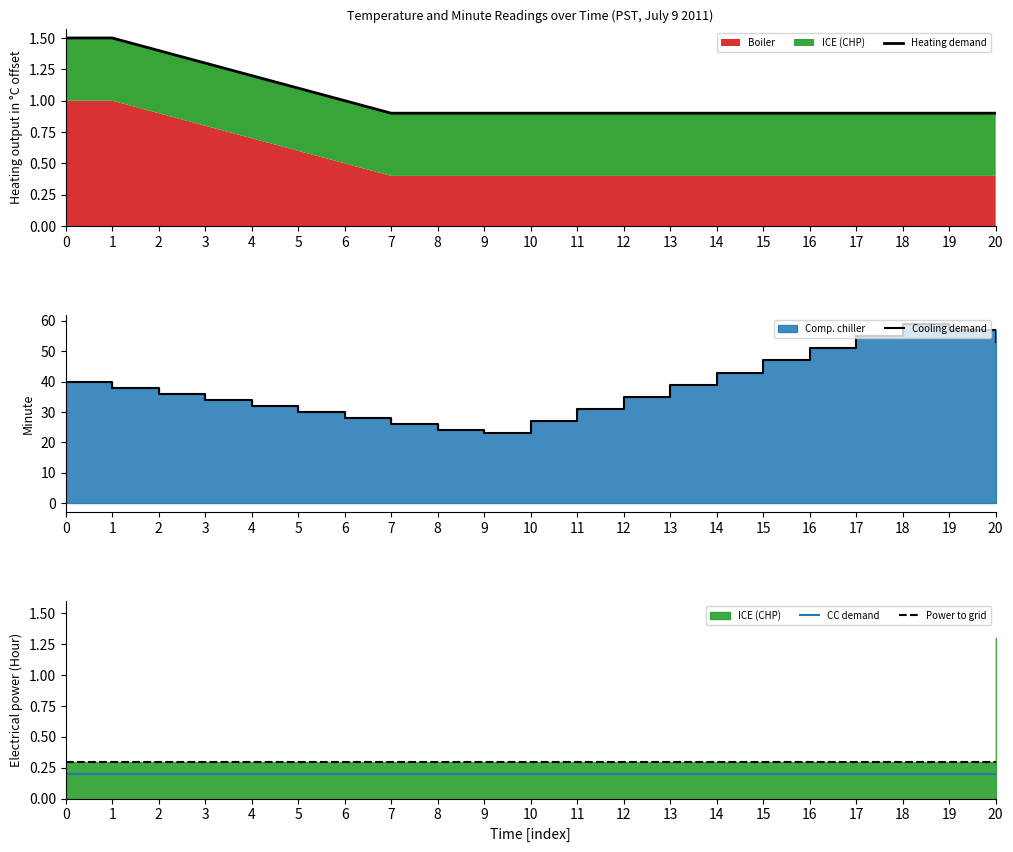

Is it true that CC demand equals 0.2 at 19?

True